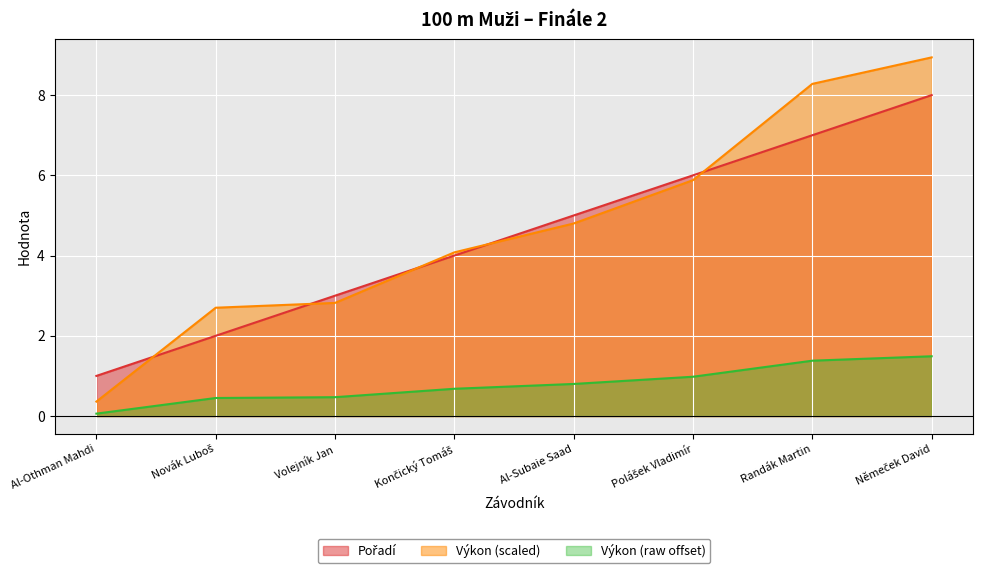

What is the difference between the maximum and minimum values in the Pořadí series?

7.0